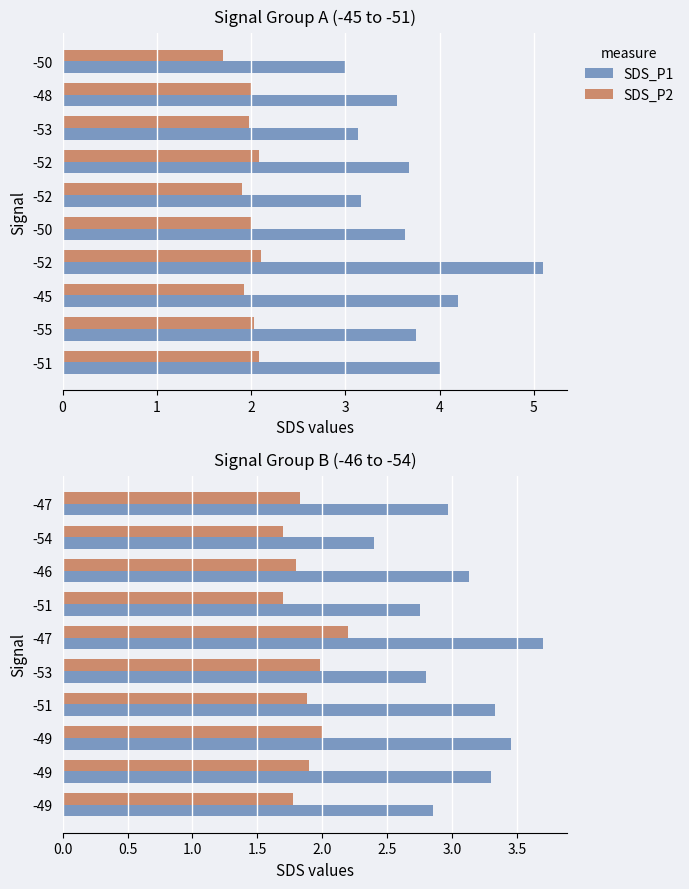

How many bars are there in each group?

2